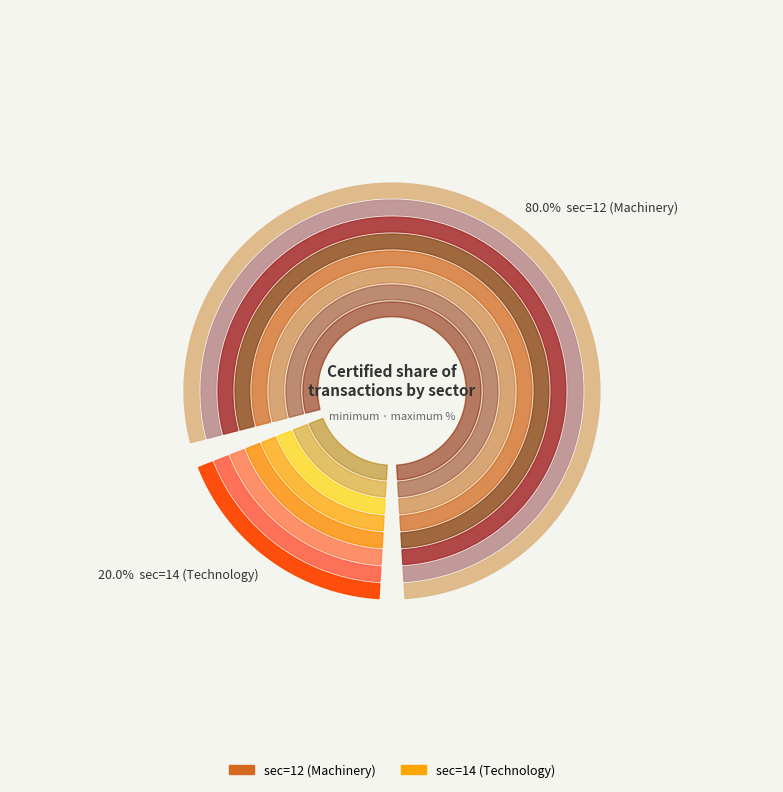

Does sec=14 (Technology) represent more than half of the total?

No